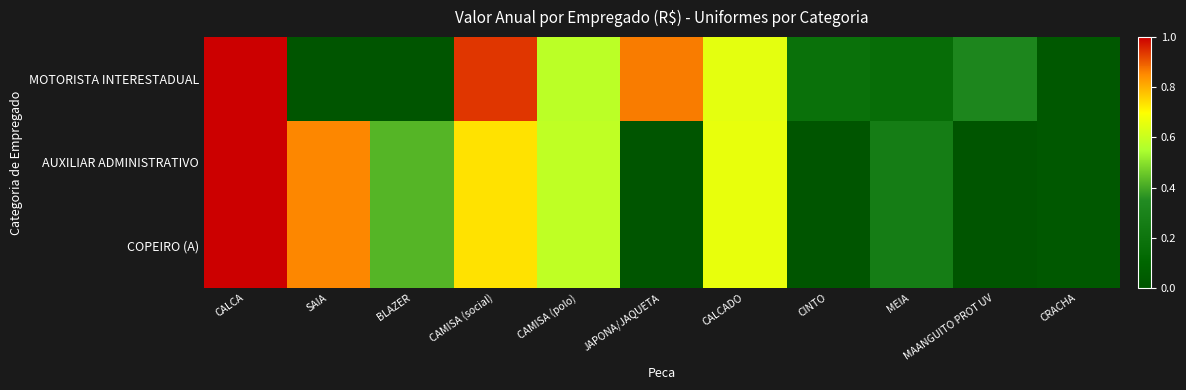

At MEIA, list the series in order from largest to smallest.

AUXILIAR ADMINISTRATIVO, COPEIRO (A), MOTORISTA INTERESTADUAL